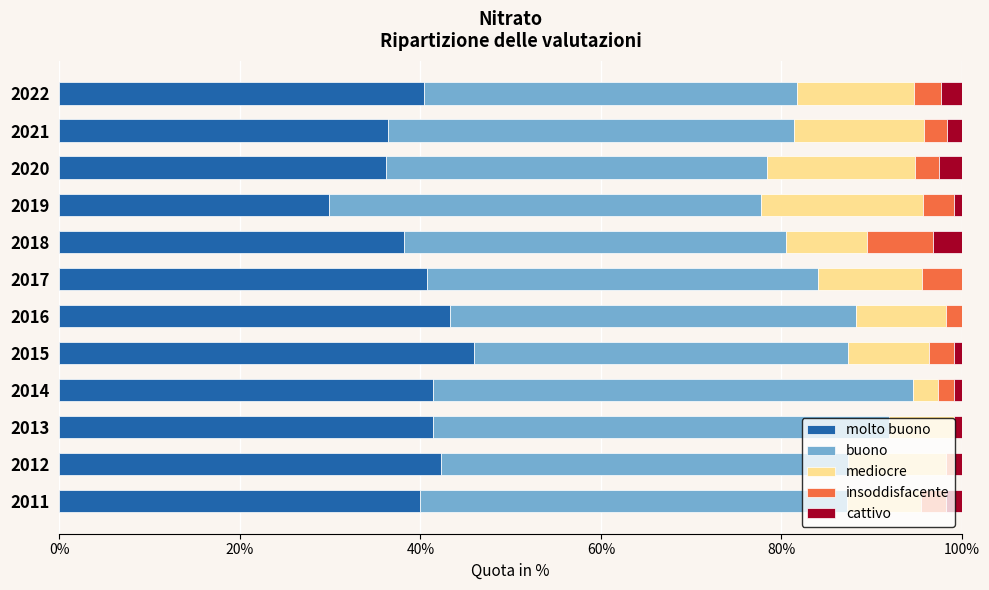

What are all the series names shown in the legend?

molto buono, buono, mediocre, insoddisfacente, cattivo